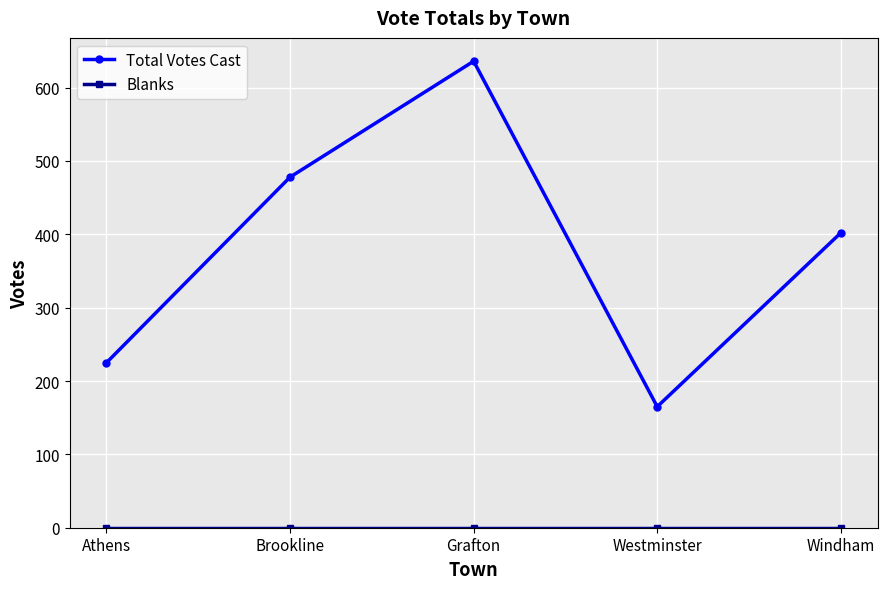

Which series has the largest range (max minus min)?

Total Votes Cast